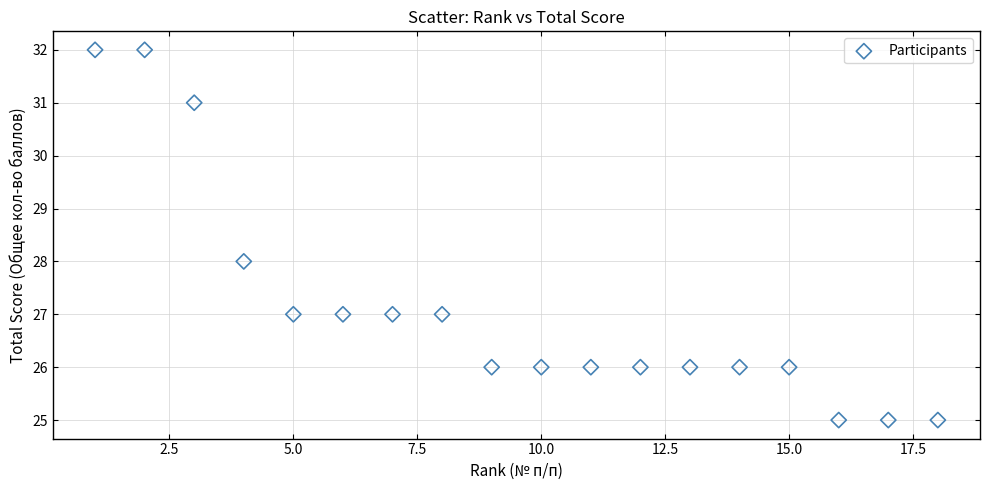

What is the range of X values (max minus min)?

17